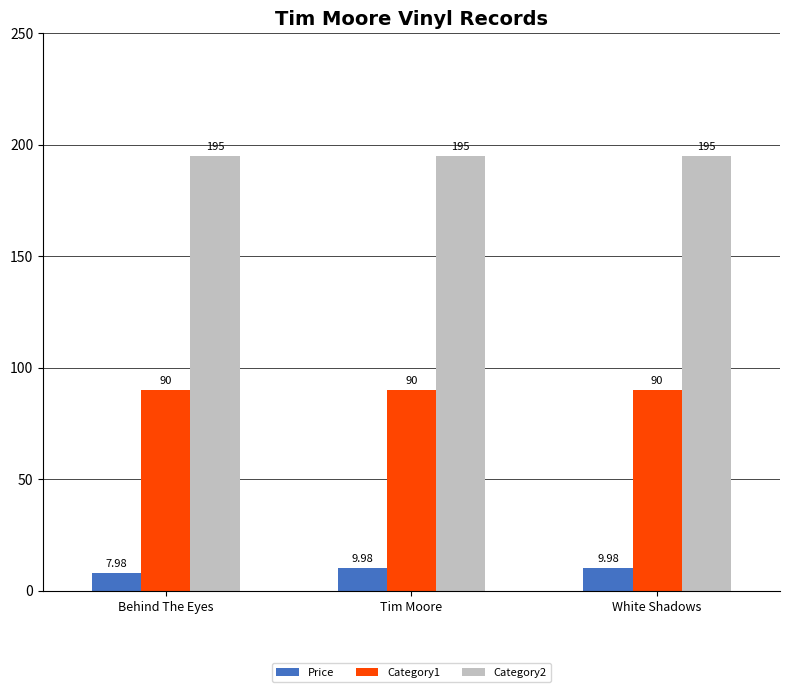

At which category does the chart reach its minimum across all series?

Behind The Eyes